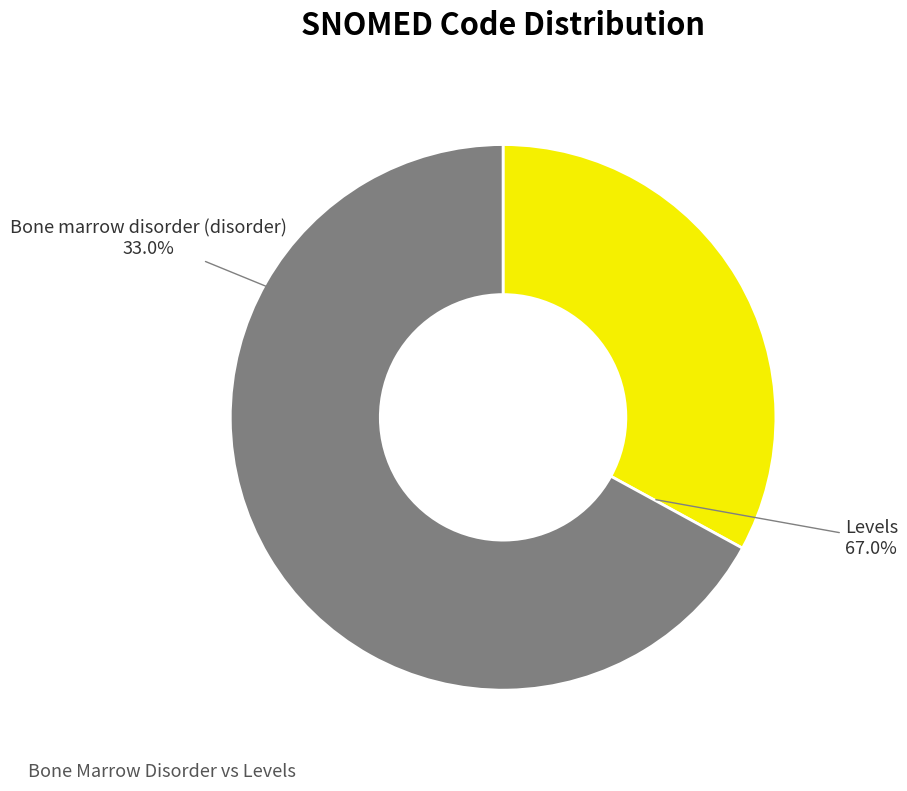

Which category has the biggest portion of the pie?

Levels